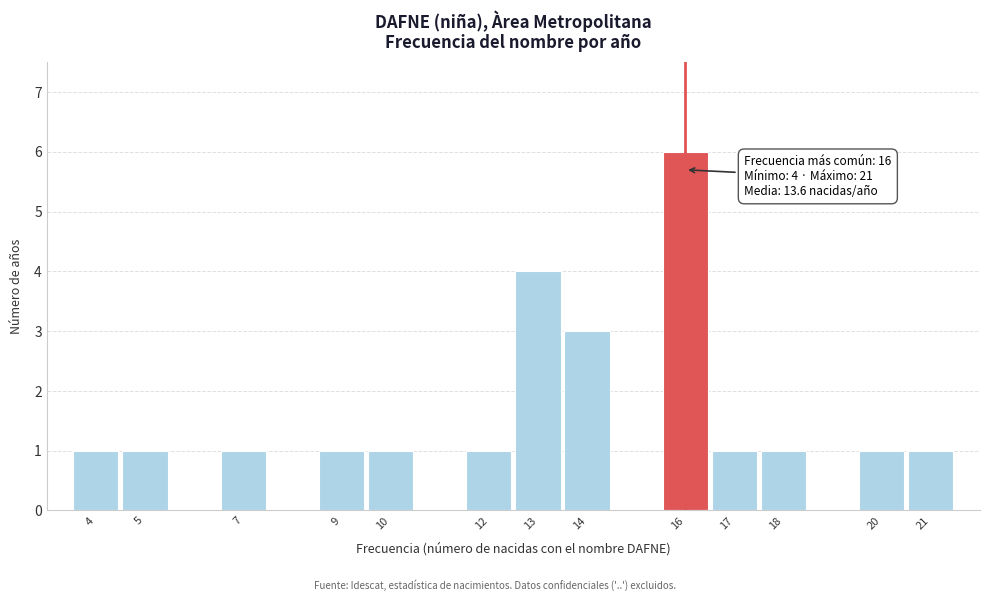

Which range on the x-axis has the tallest bar?

15.5 to 16.5